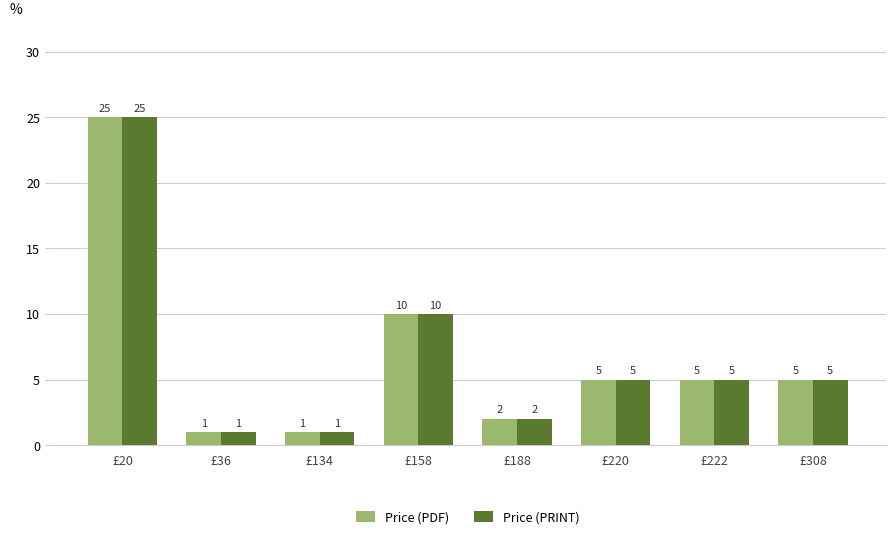

True or false: Price (PDF) has a value of 25 at £20.

True